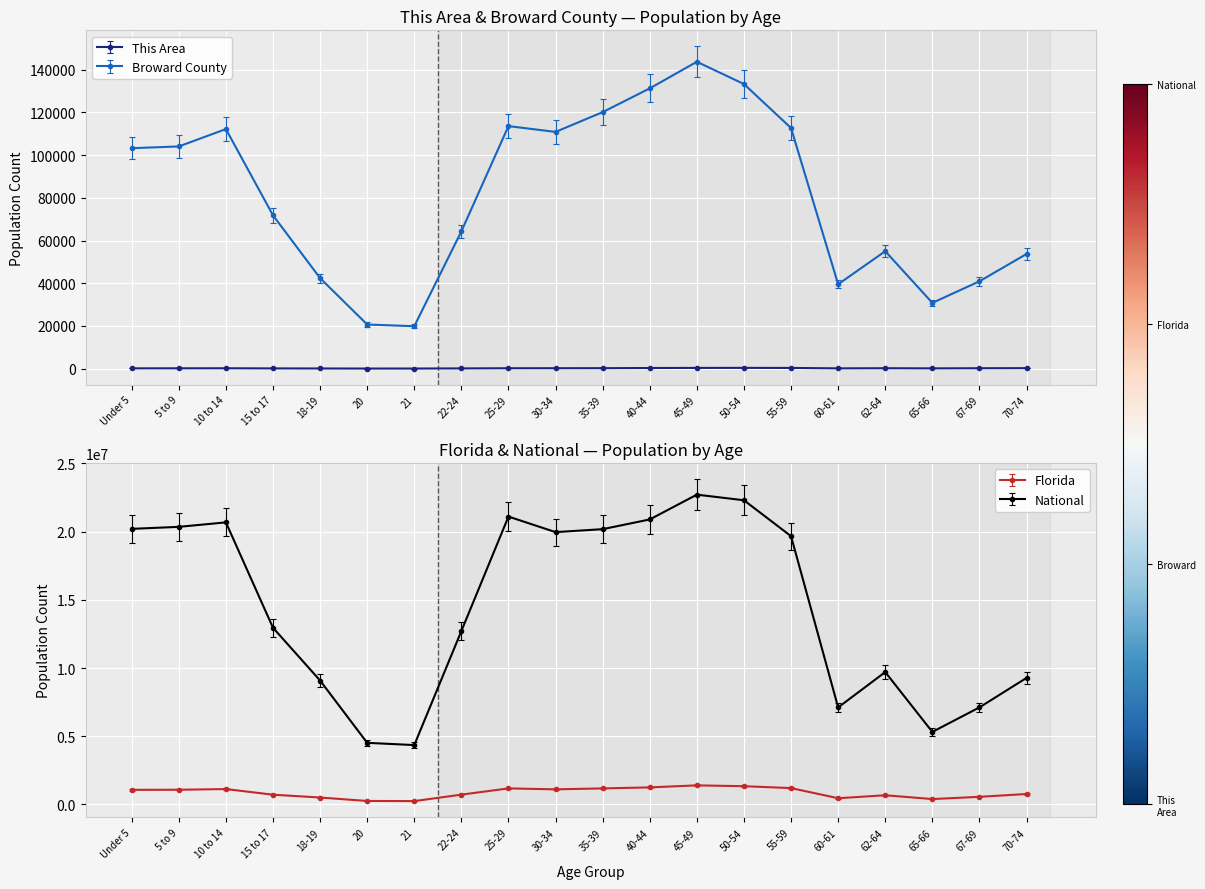

True or false: Broward County and This Area cross at least once.

False